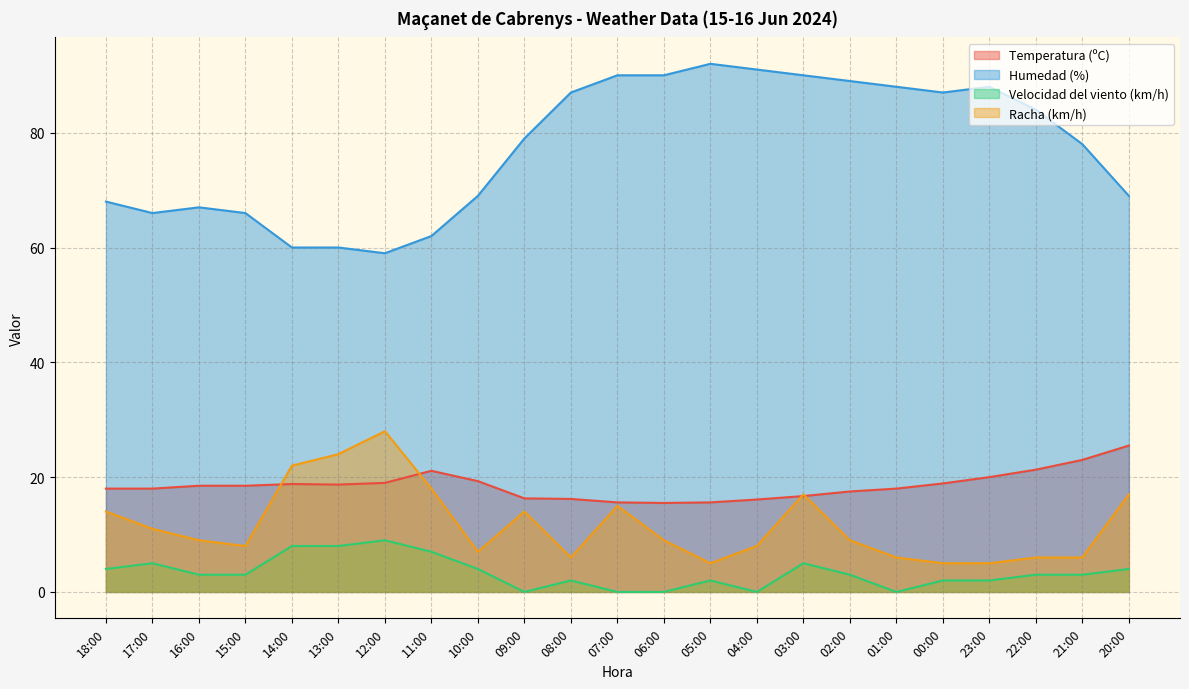

Is it true that Velocidad del viento (km/h) equals 2.0 at 00:00?

True